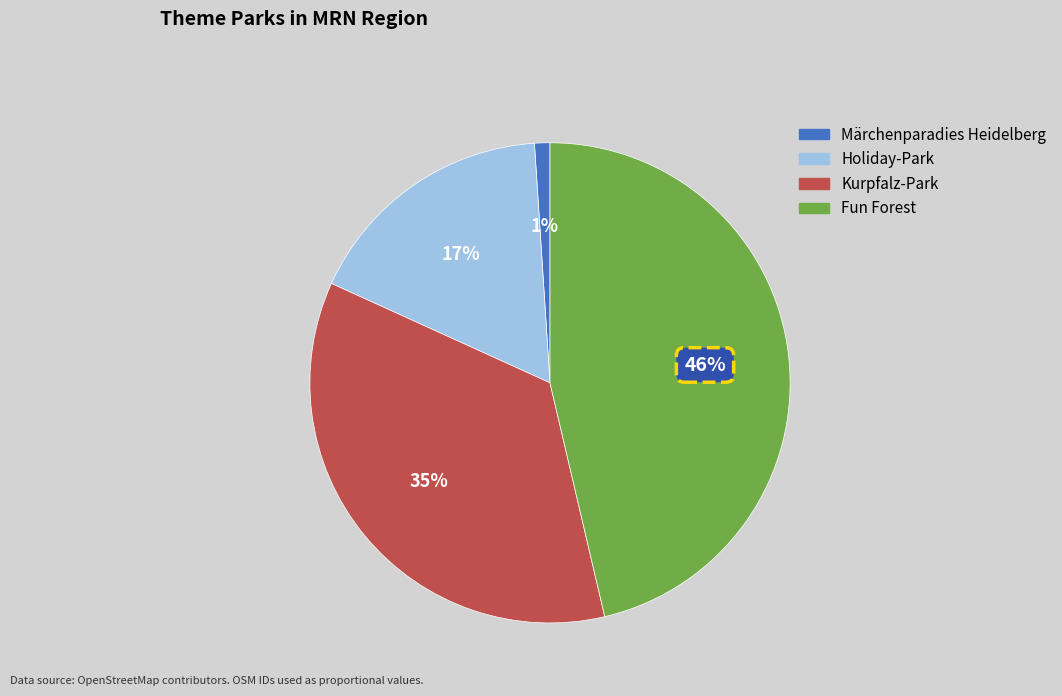

How many slices are in this pie chart?

4